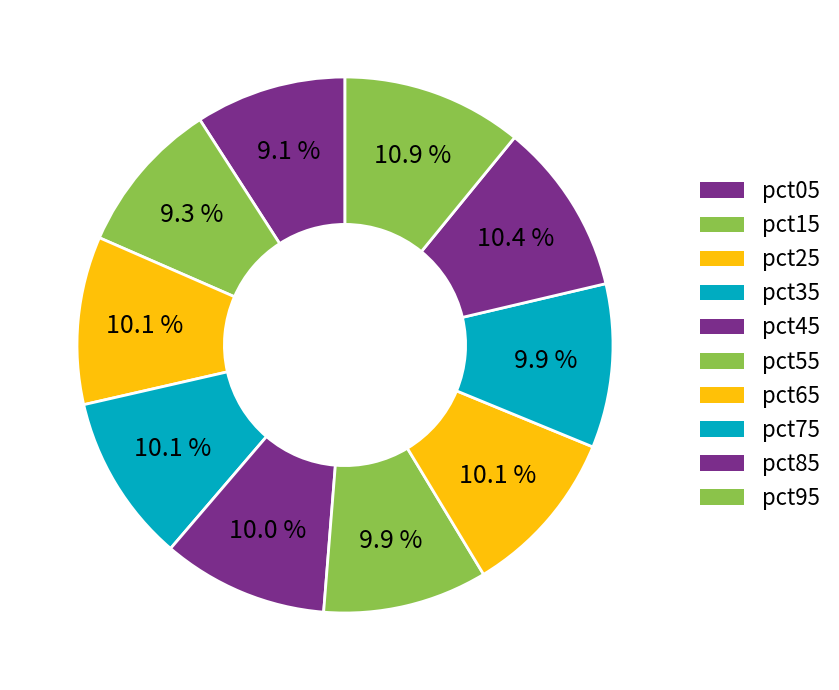

To the nearest percent, what portion does pct55 represent?

10%